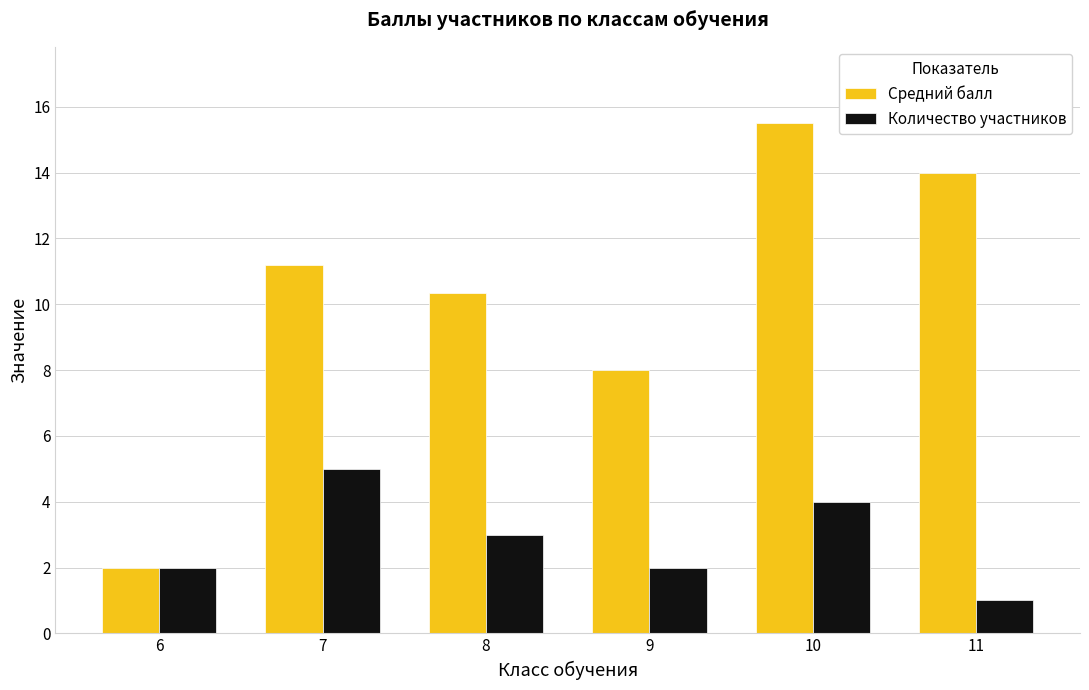

How many bars are there in total?

12